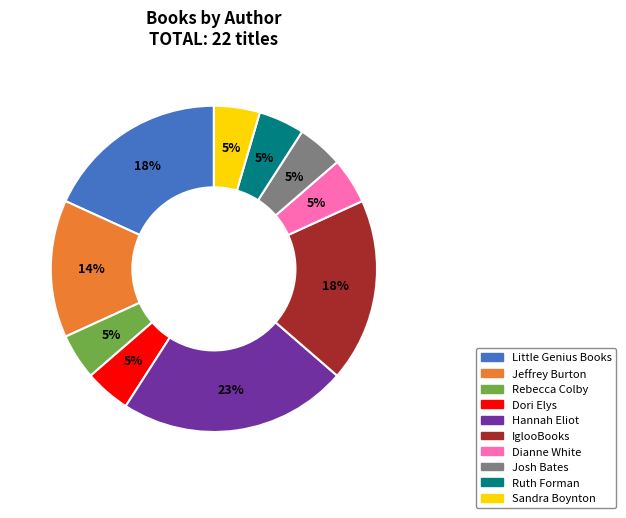

How many segments does this pie chart have?

10